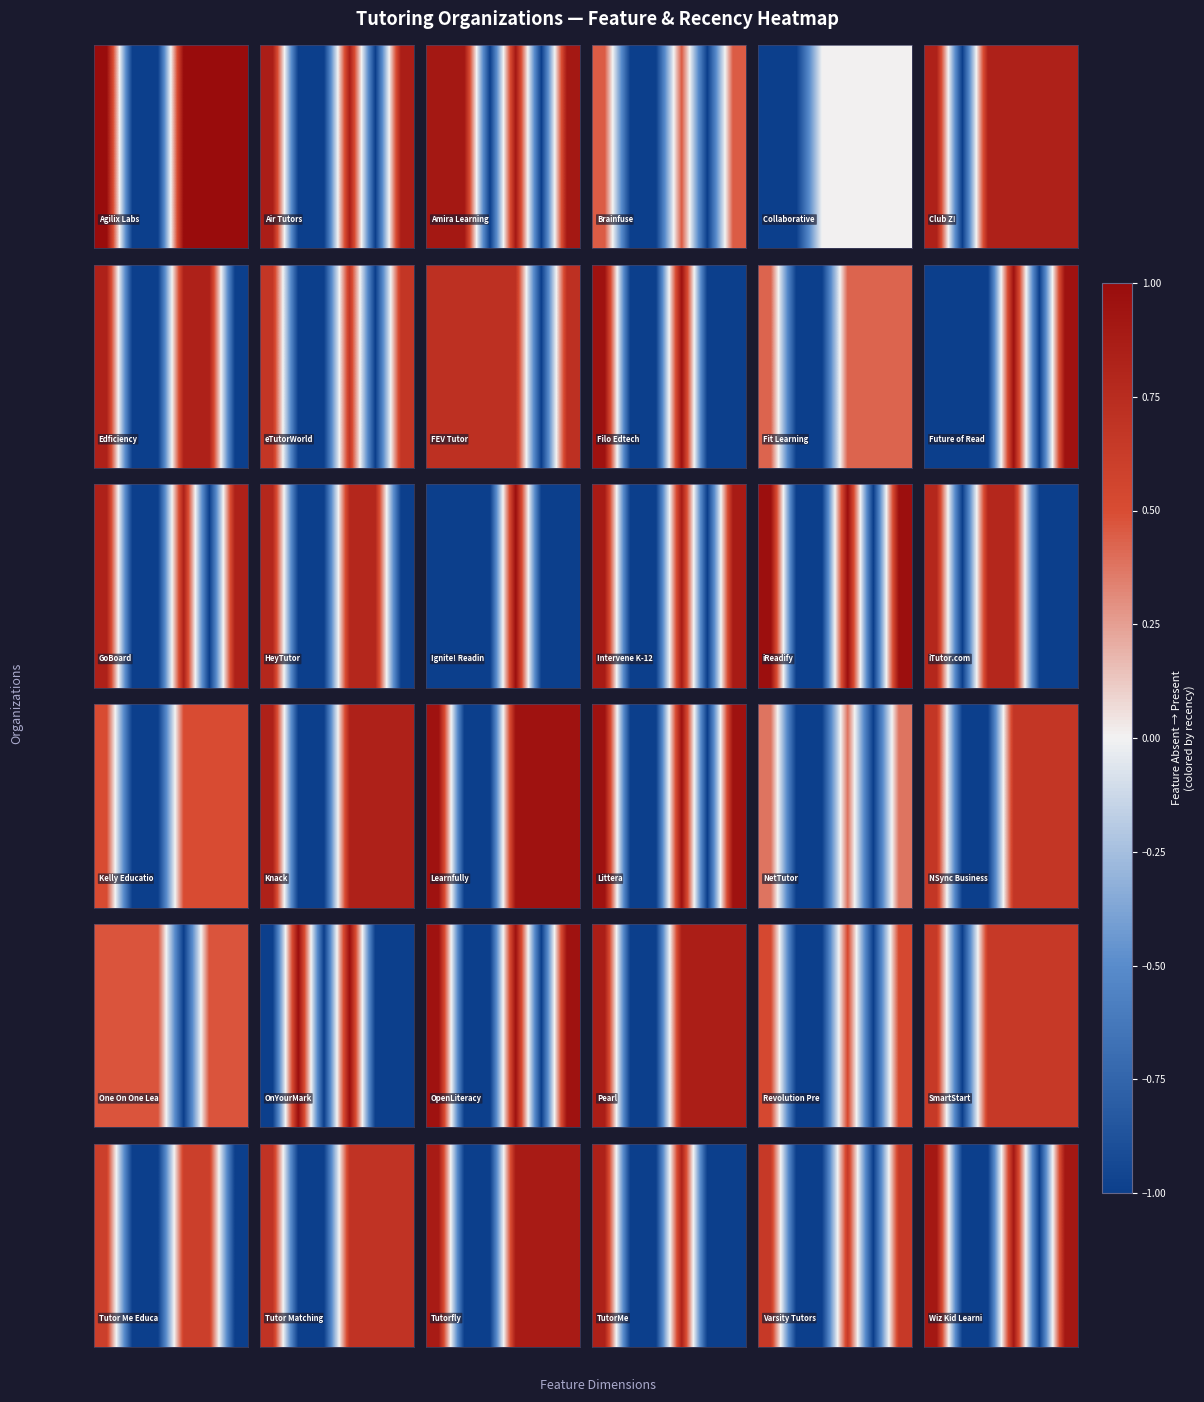

What is the smallest value displayed?

-1.0